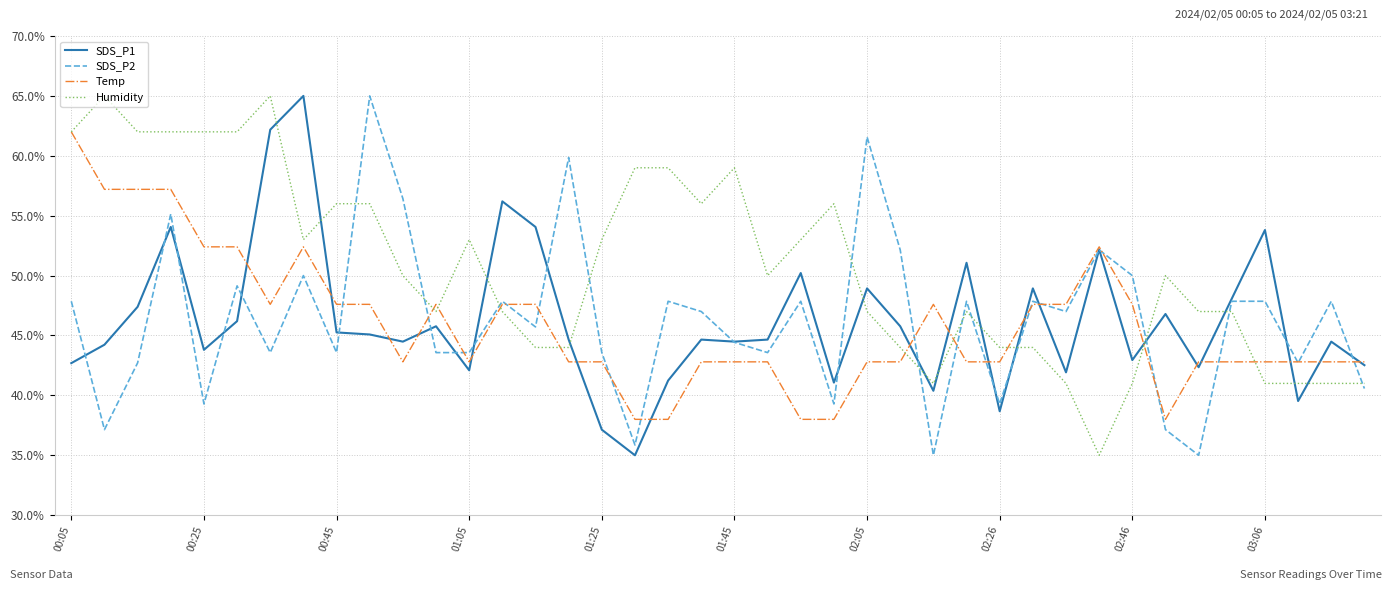

What is the difference between the maximum and second lowest values in the Humidity series?

24.0